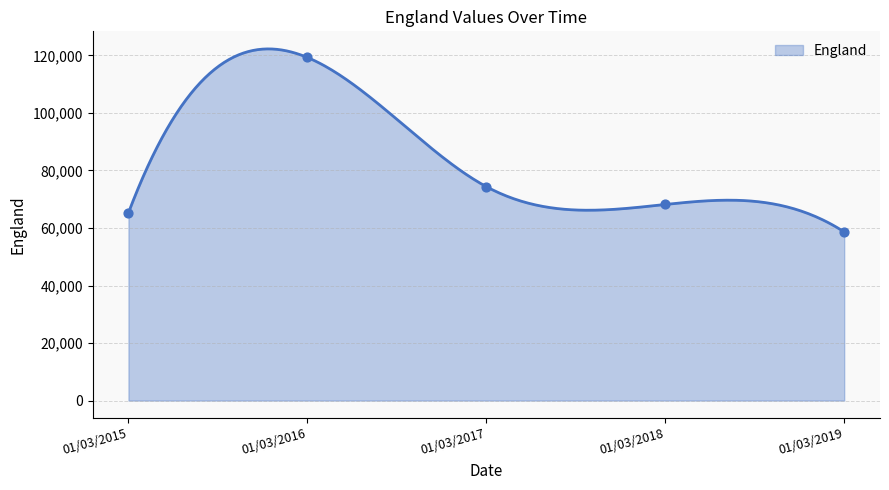

What is the ratio of the value at 01/03/2018 to the value at 01/03/2017?

0.9